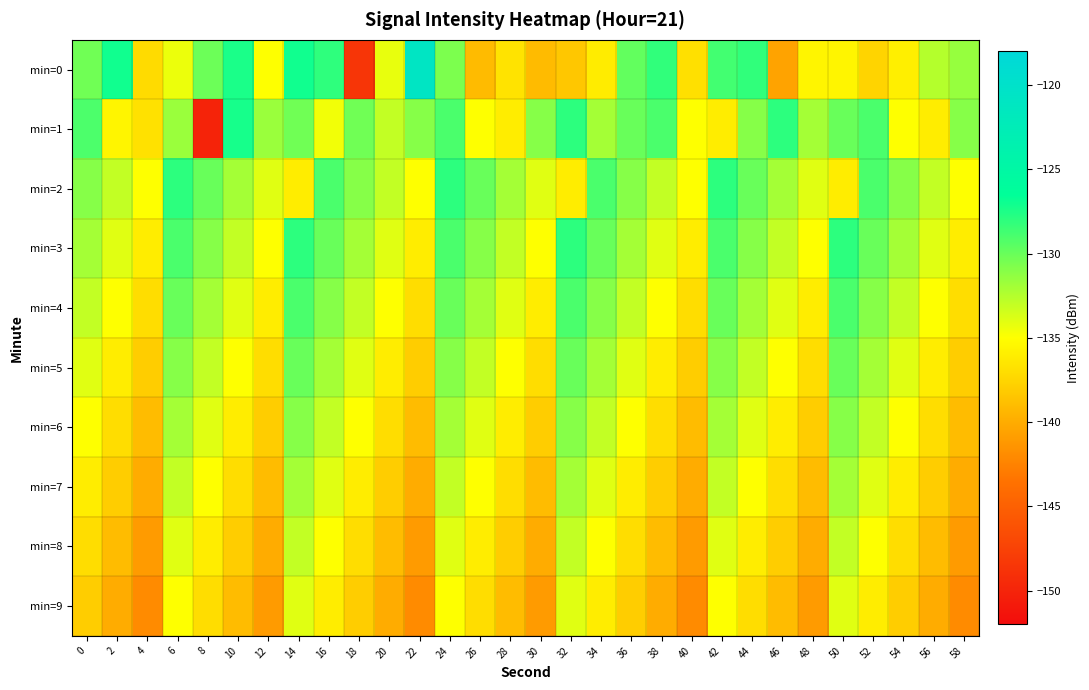

What is the difference between the highest and lowest values at 34?

7.1